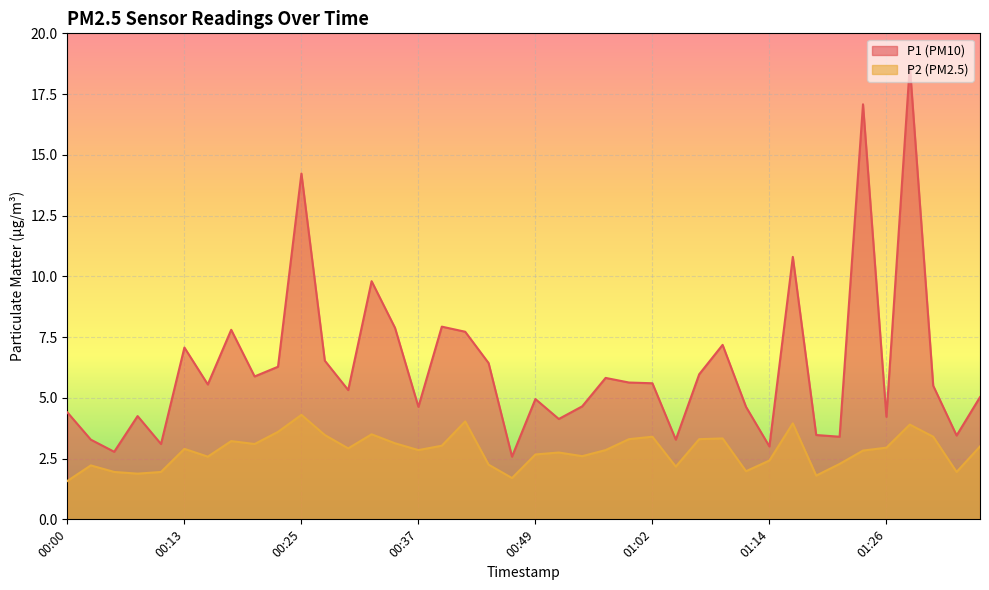

The value of P1 at 00:03 is 2.0. True or false?

False